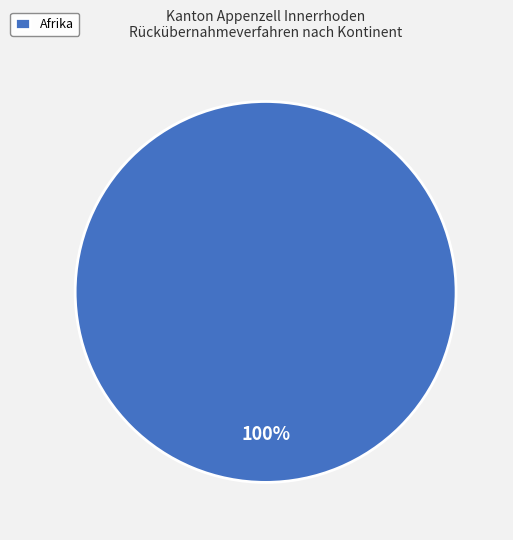

The Afrika slice represents 100% of the pie. True or false?

True